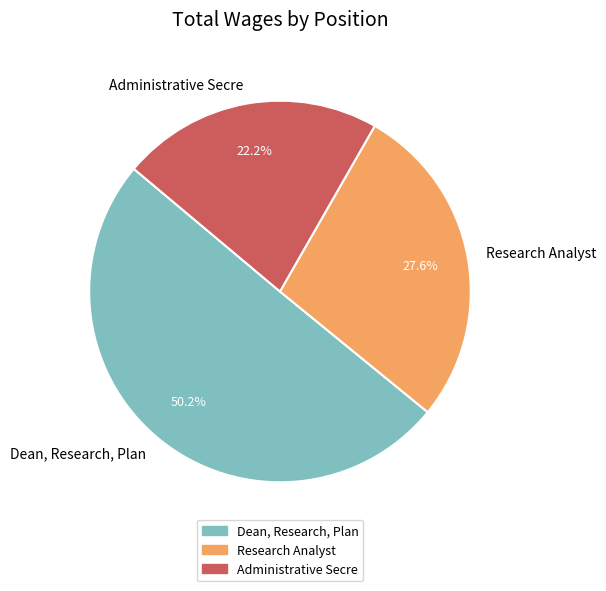

Which slice is the smallest?

Administrative Secre